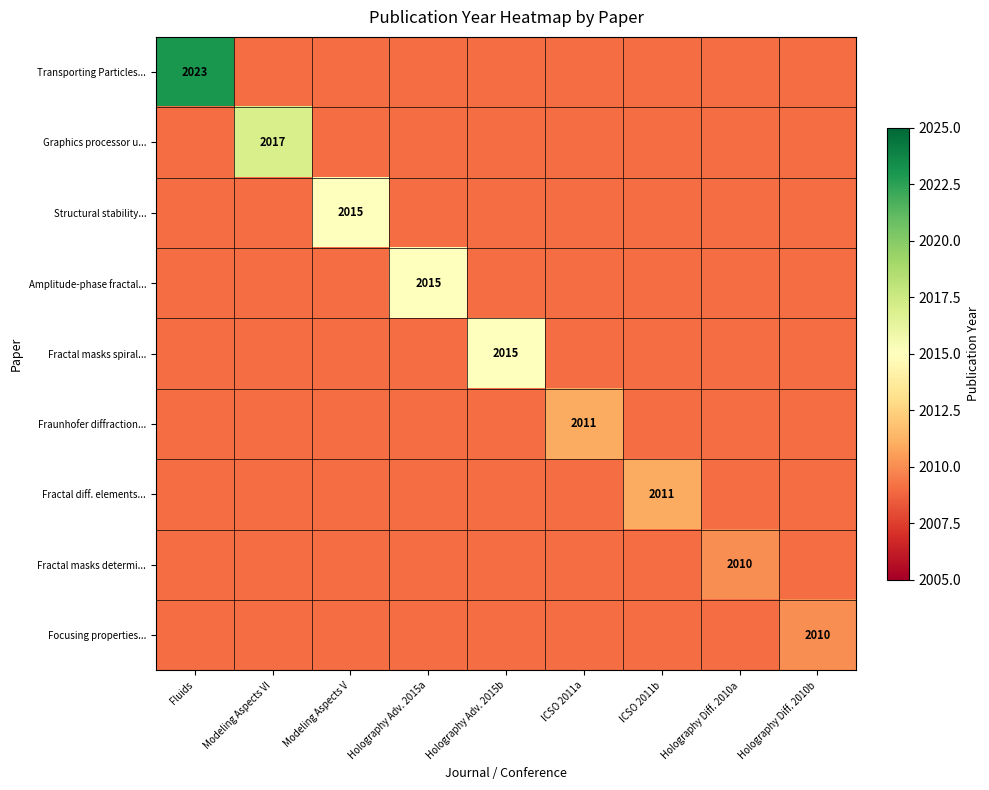

The value of Fractal masks spiral... at Holography Adv. 2015b is 2015. True or false?

True